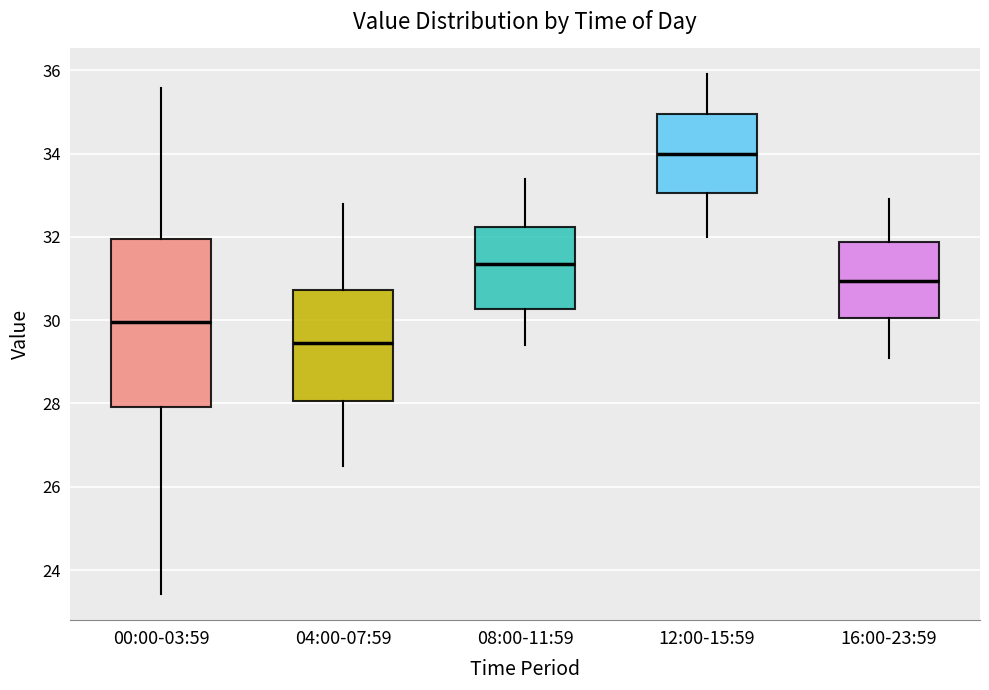

Where does the upper whisker of the box for 16:00-23:59 end on the y-axis? The values are not printed on the chart, so give them approximately, as read against the axis.

33.0